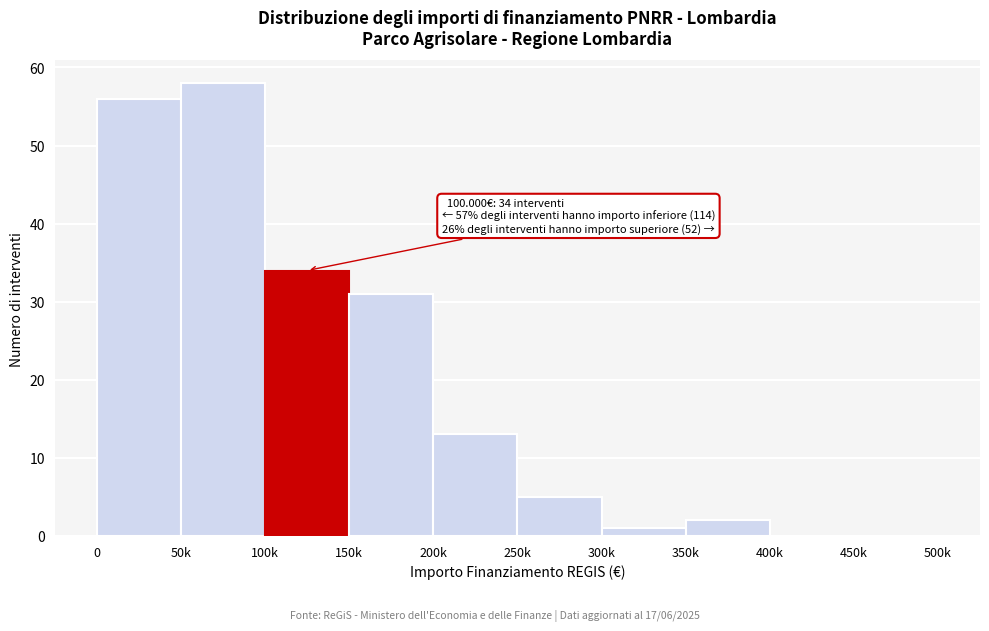

Reading right to left, extract all data points from this chart.

450k=0	400k=0	350k=2	300k=1	250k=5	200k=13	150k=31	100k=34	50k=58	0=56